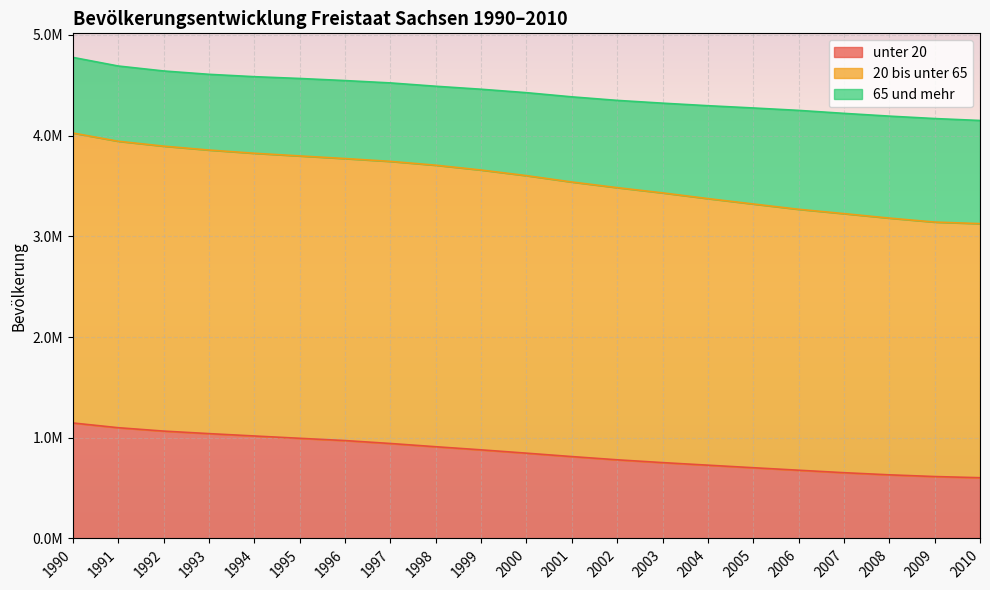

The value of 20 bis unter 65 at 2005 is 4407979. True or false?

False